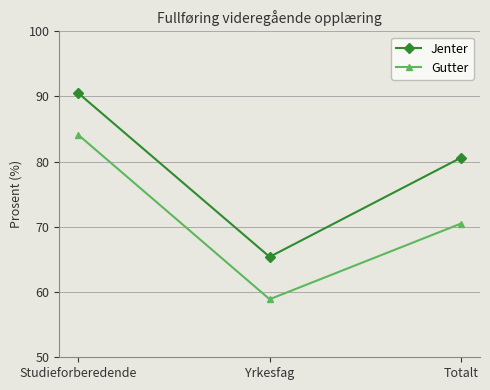

What is the difference between the highest and lowest values at Studieforberedende?

6.4